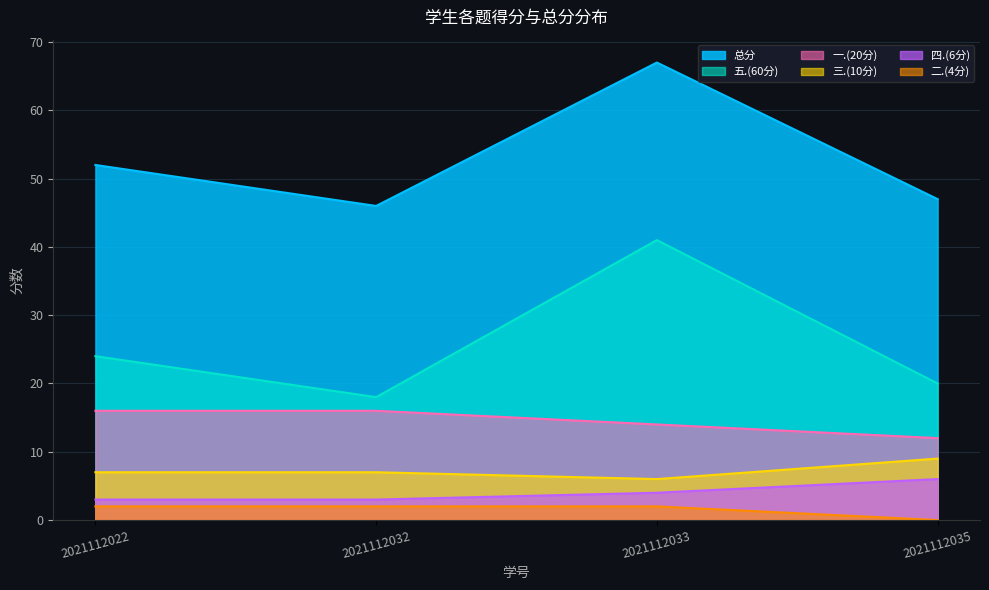

True or false: 四.(6分) has more than 1 points higher than both neighbors.

False